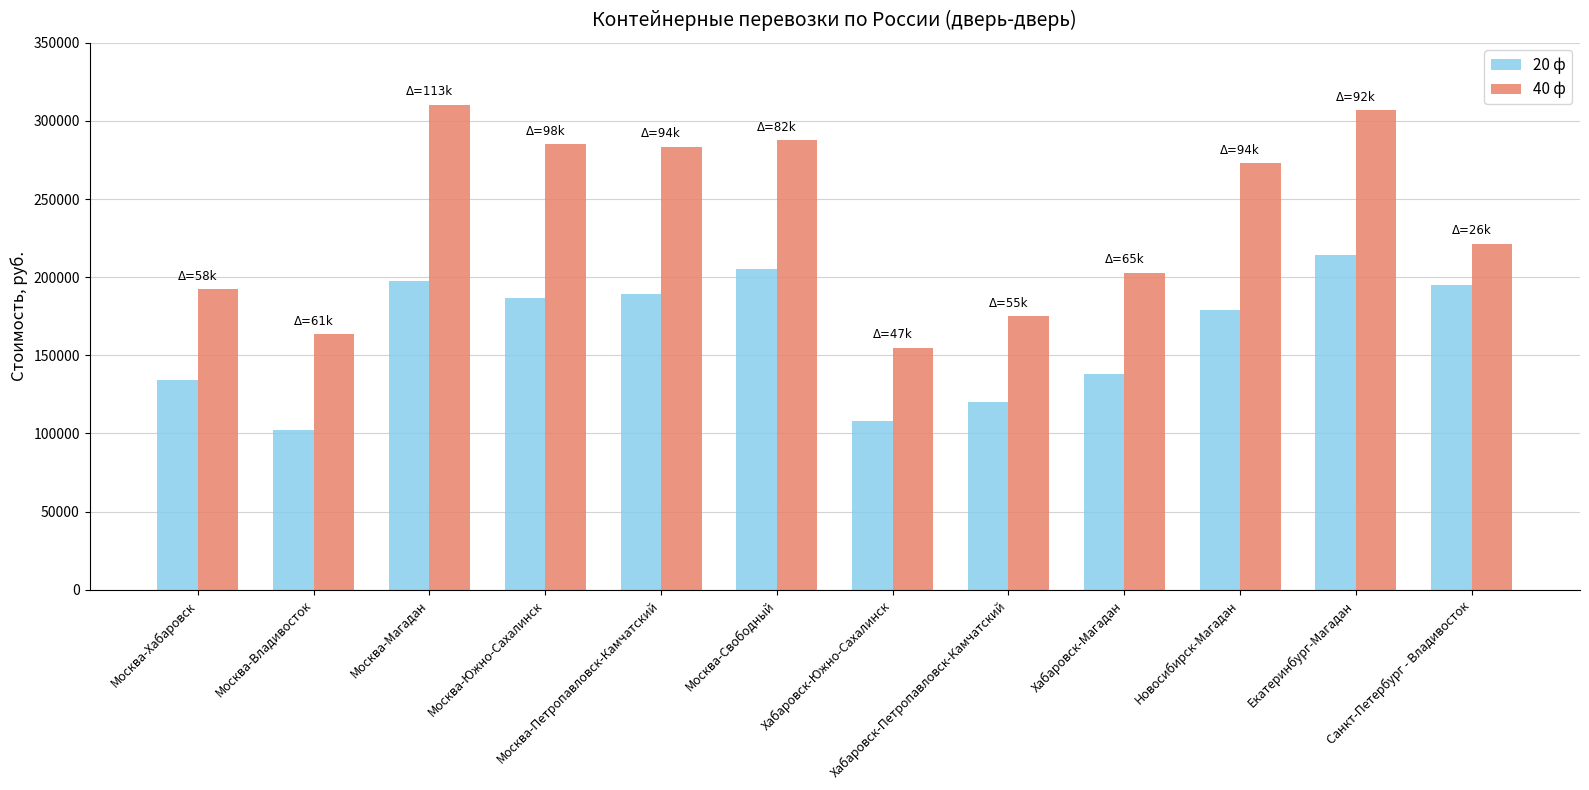

True or false: 40 ф has a value of 425409 at Москва-Свободный.

False